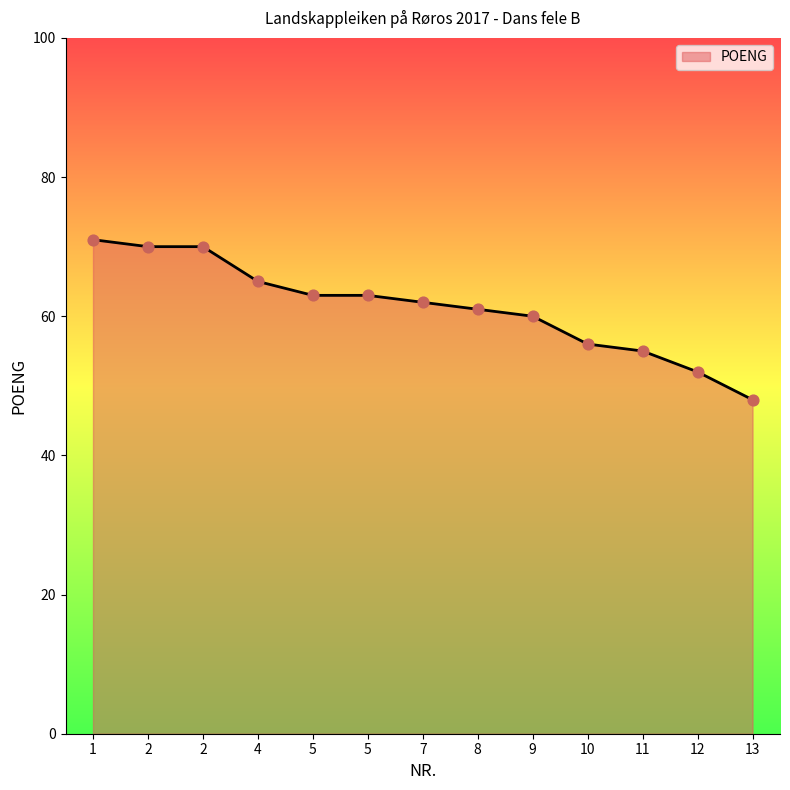

Is this an area chart (filled region under the line)?

Yes